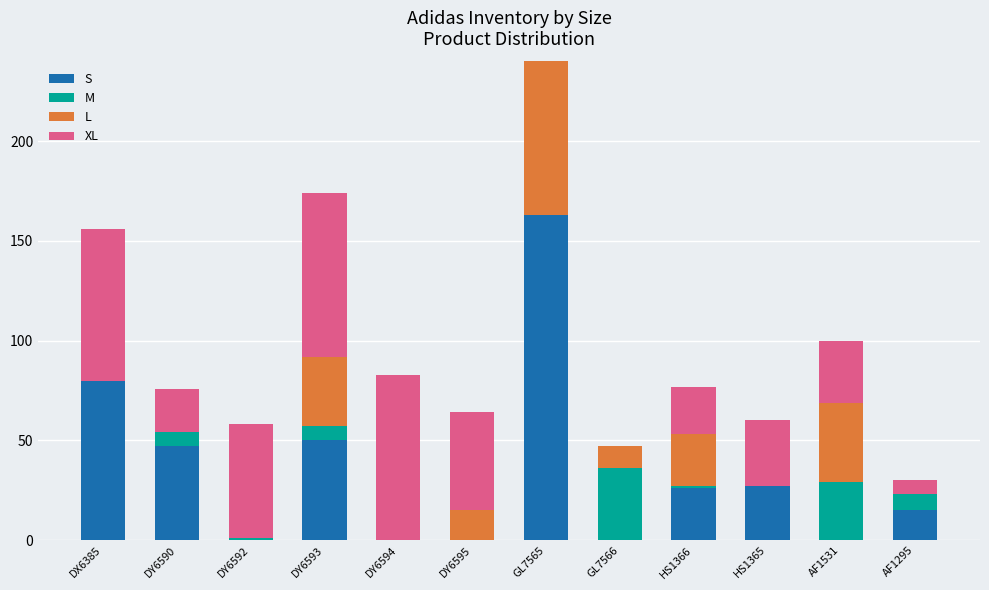

What is the total value across all series at GL7565?

240